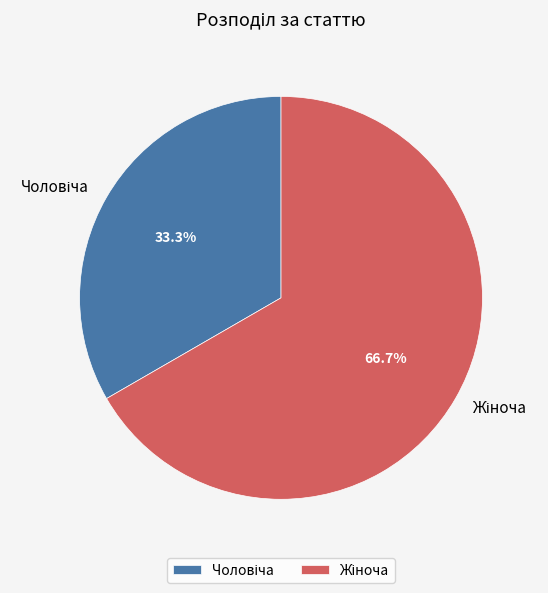

True or false: Жіноча accounts for 73% of the total.

False